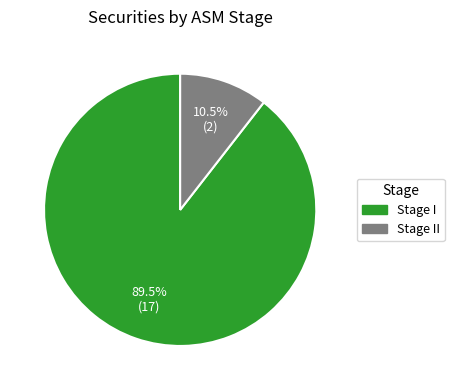

Is there any slice that represents more than half of the pie?

Yes